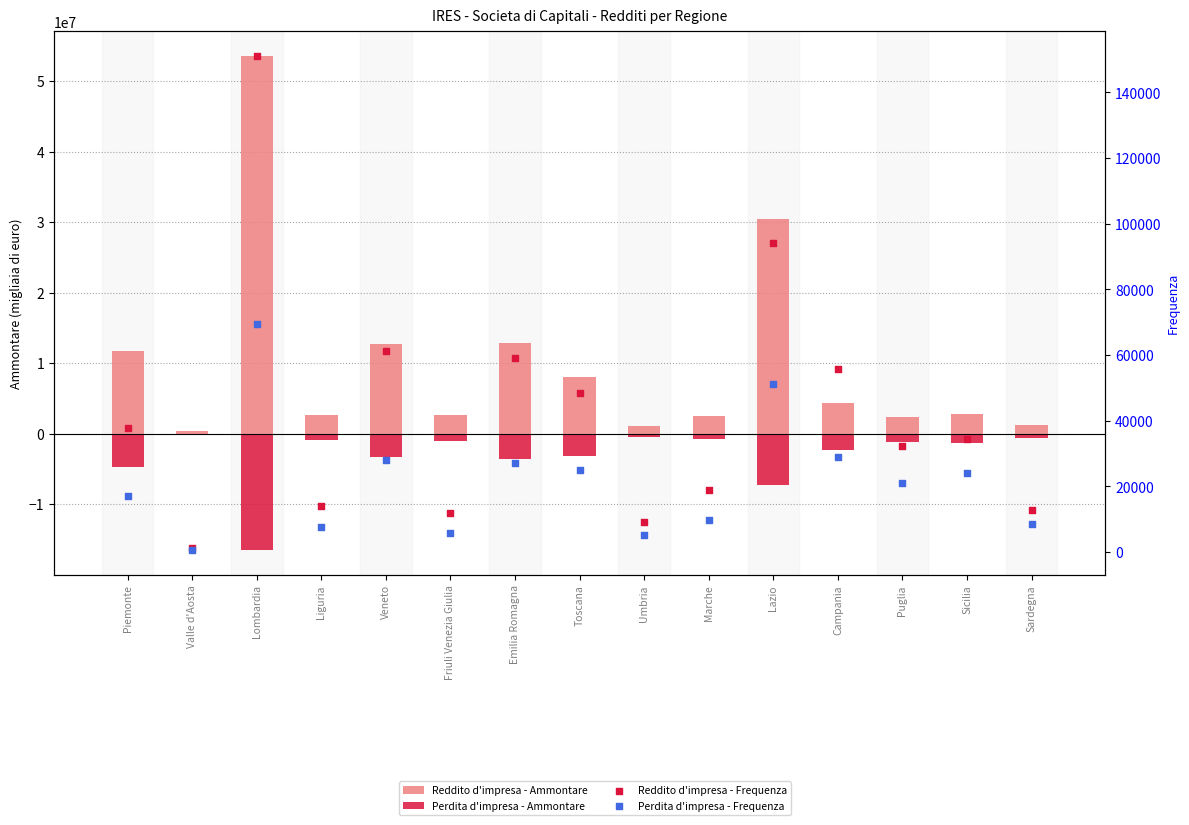

Which series has the largest total across all categories?

Reddito d'impresa - Ammontare